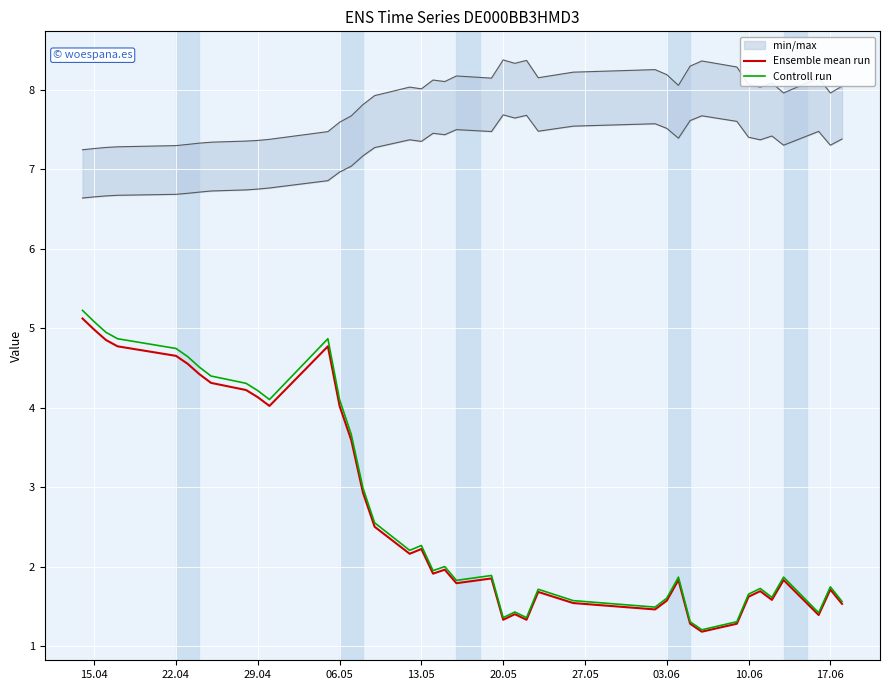

What is the highest value of the Ensemble mean run series?

5.1